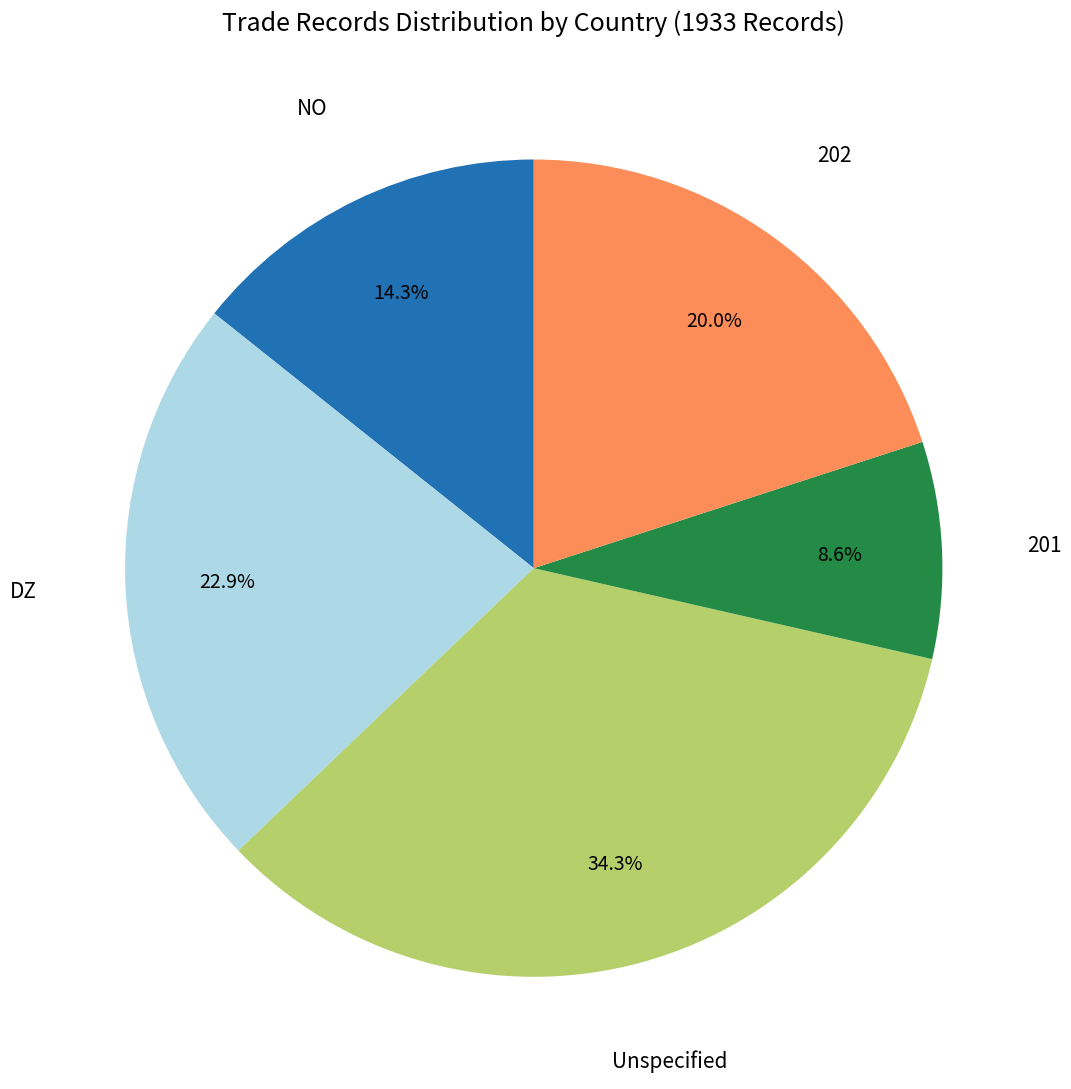

Does any single category account for the majority?

No